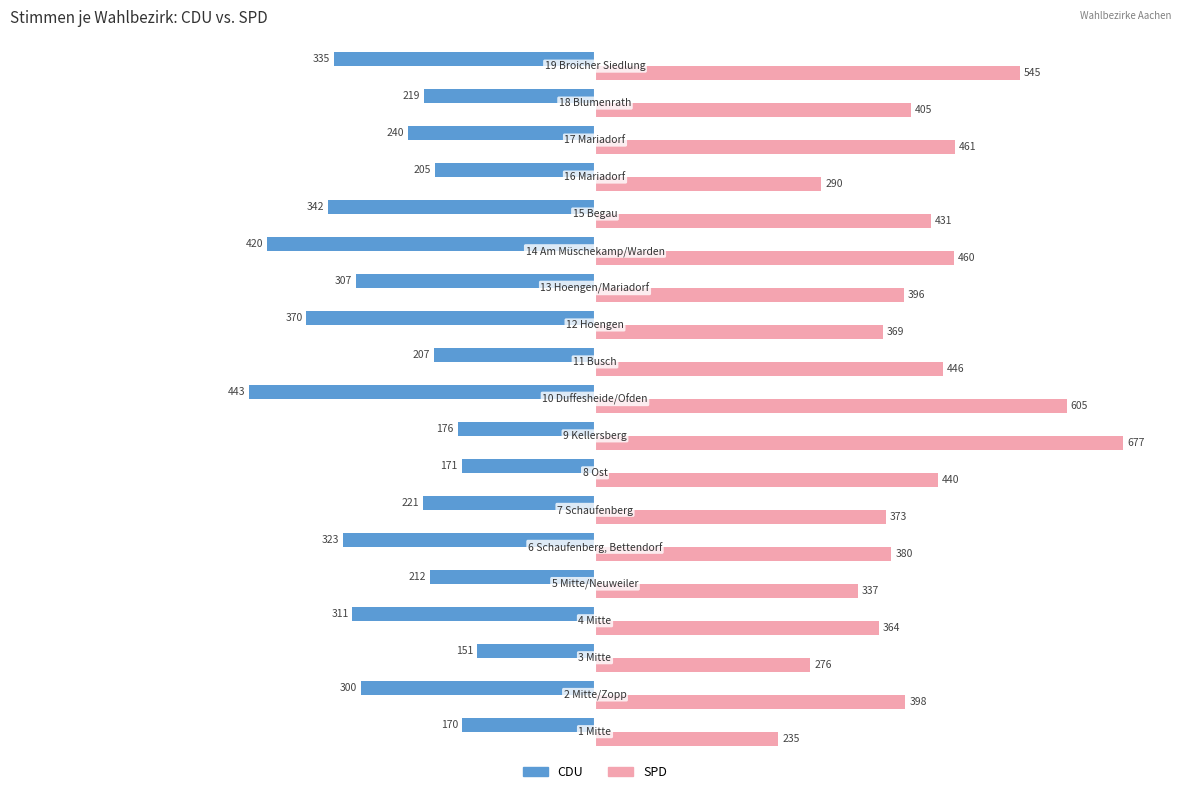

Which series has the largest total across all categories?

SPD